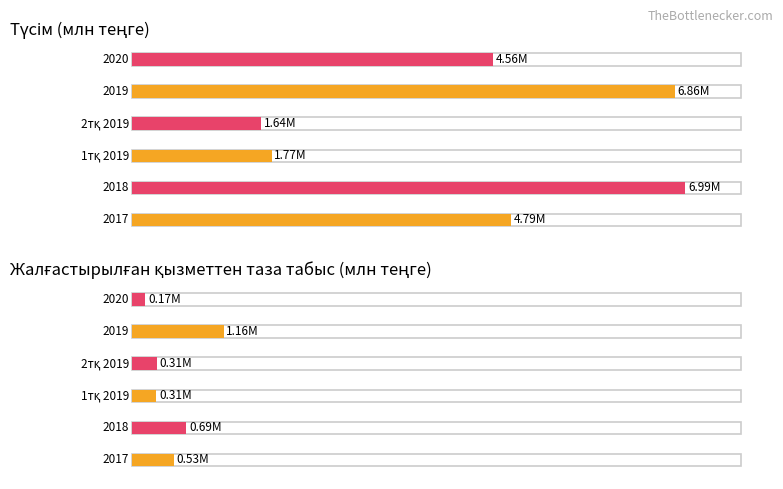

The 2тқ 2019 series shows 2362908.7 at Түсім. True or false?

False